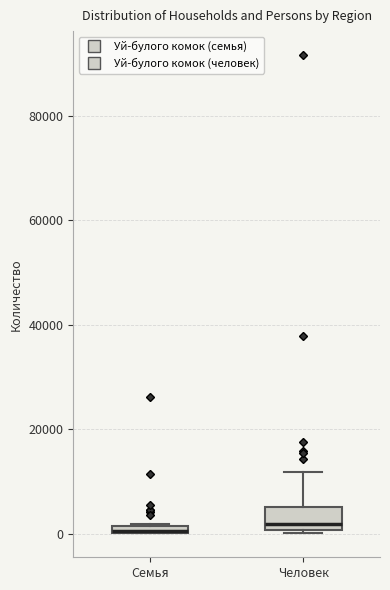

Where is the lower edge of the box for Семья on the y-axis? The values are not printed on the chart, so give them approximately, as read against the axis.

0